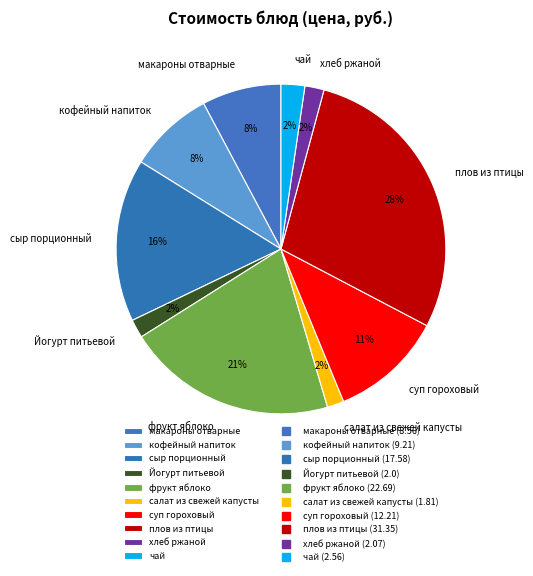

To the nearest percent, what is the average slice percentage?

10%